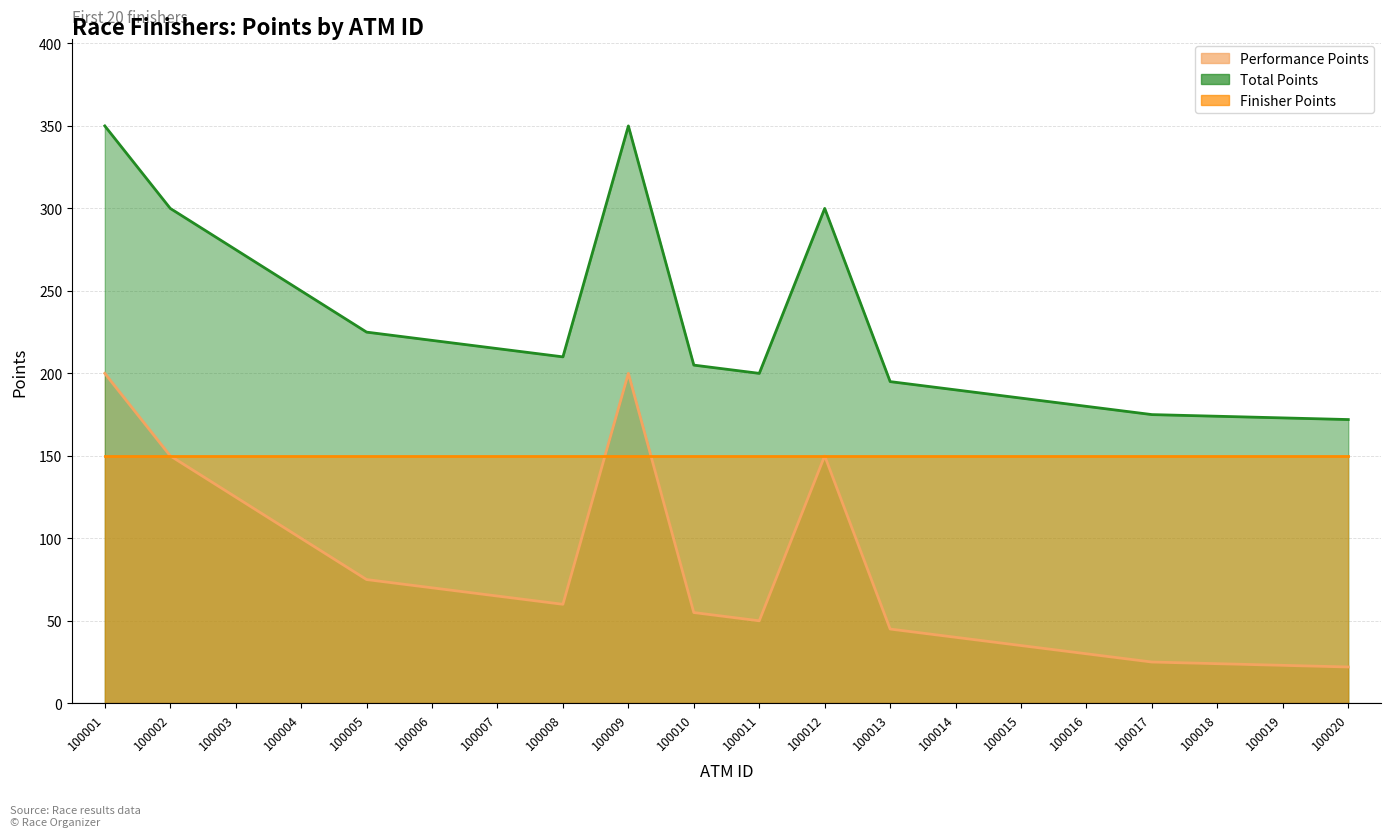

True or false: Performance Points and Total Points cross at least once.

False